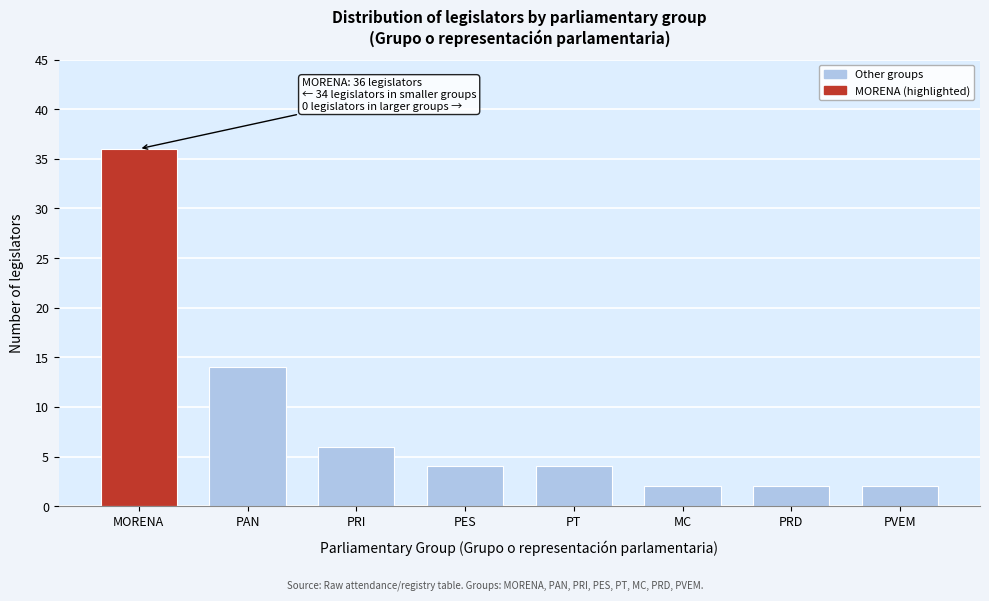

Reading right to left, what are all the values shown in this chart?

2	2	2	4	4	6	14	36